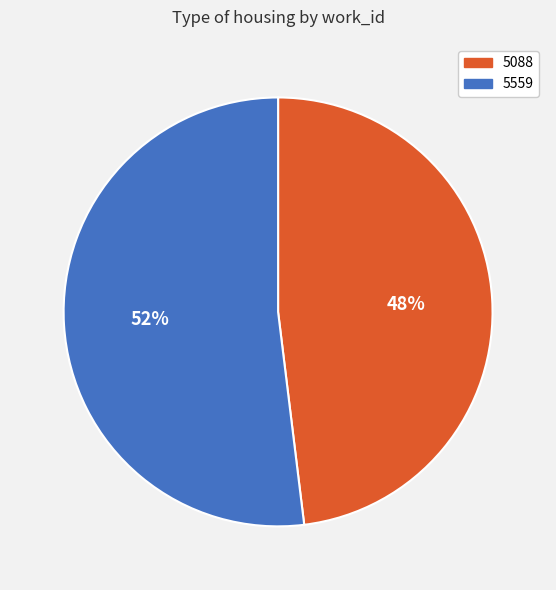

To the nearest percent, what is the average slice percentage?

50%